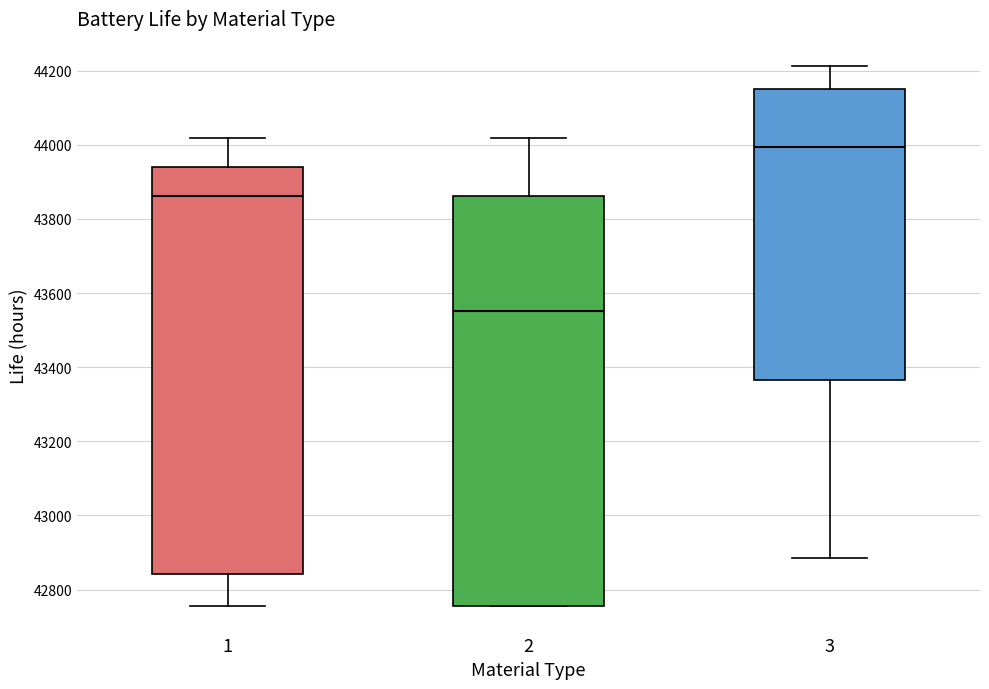

Reading left to right, transcribe this box plot: for each box, give where its median line is, the range the box spans, and where its two whiskers end, as read against the y-axis. The values are not printed on the chart, so give them approximately, as read against the axis.

1: median 43860, box 42840 to 43940, whiskers 42760 to 44020
2: median 43560, box 42760 to 43860, whiskers 42760 to 44020
3: median 44000, box 43360 to 44140, whiskers 42880 to 44220